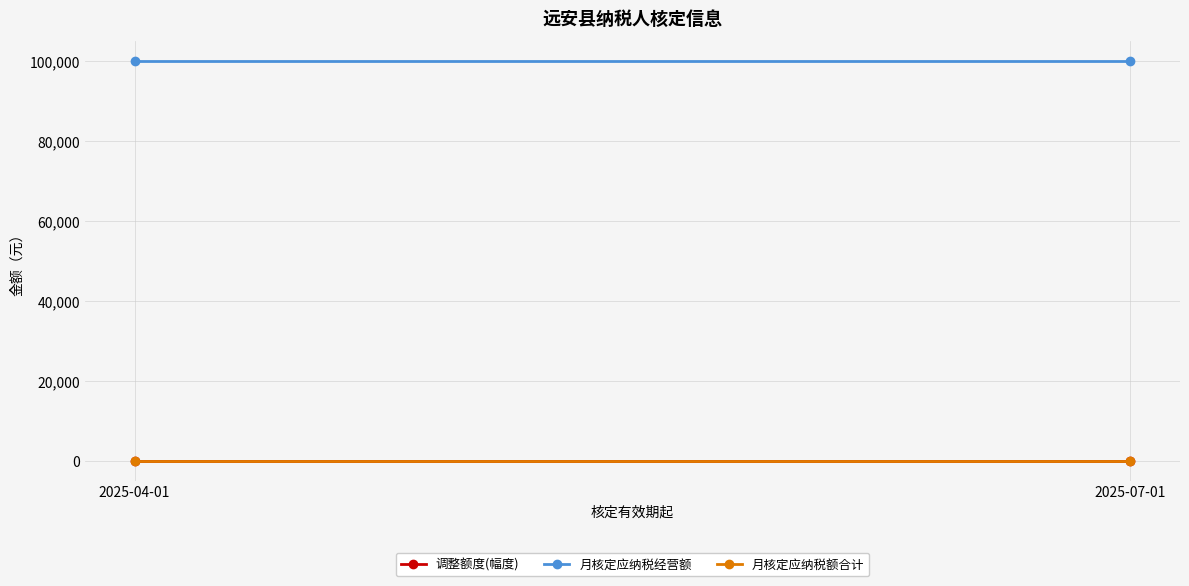

At which label does 月核定应纳税经营额 reach its peak?

2025-04-01